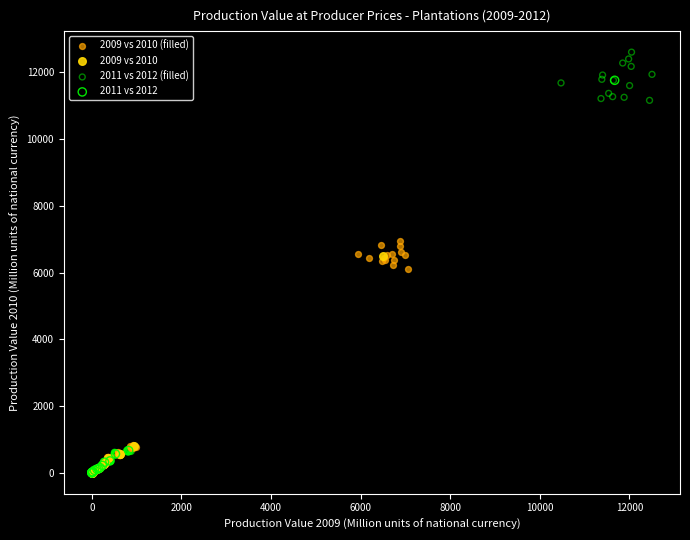

Which series has the widest spread of Y values?

2011 vs 2012 (filled)